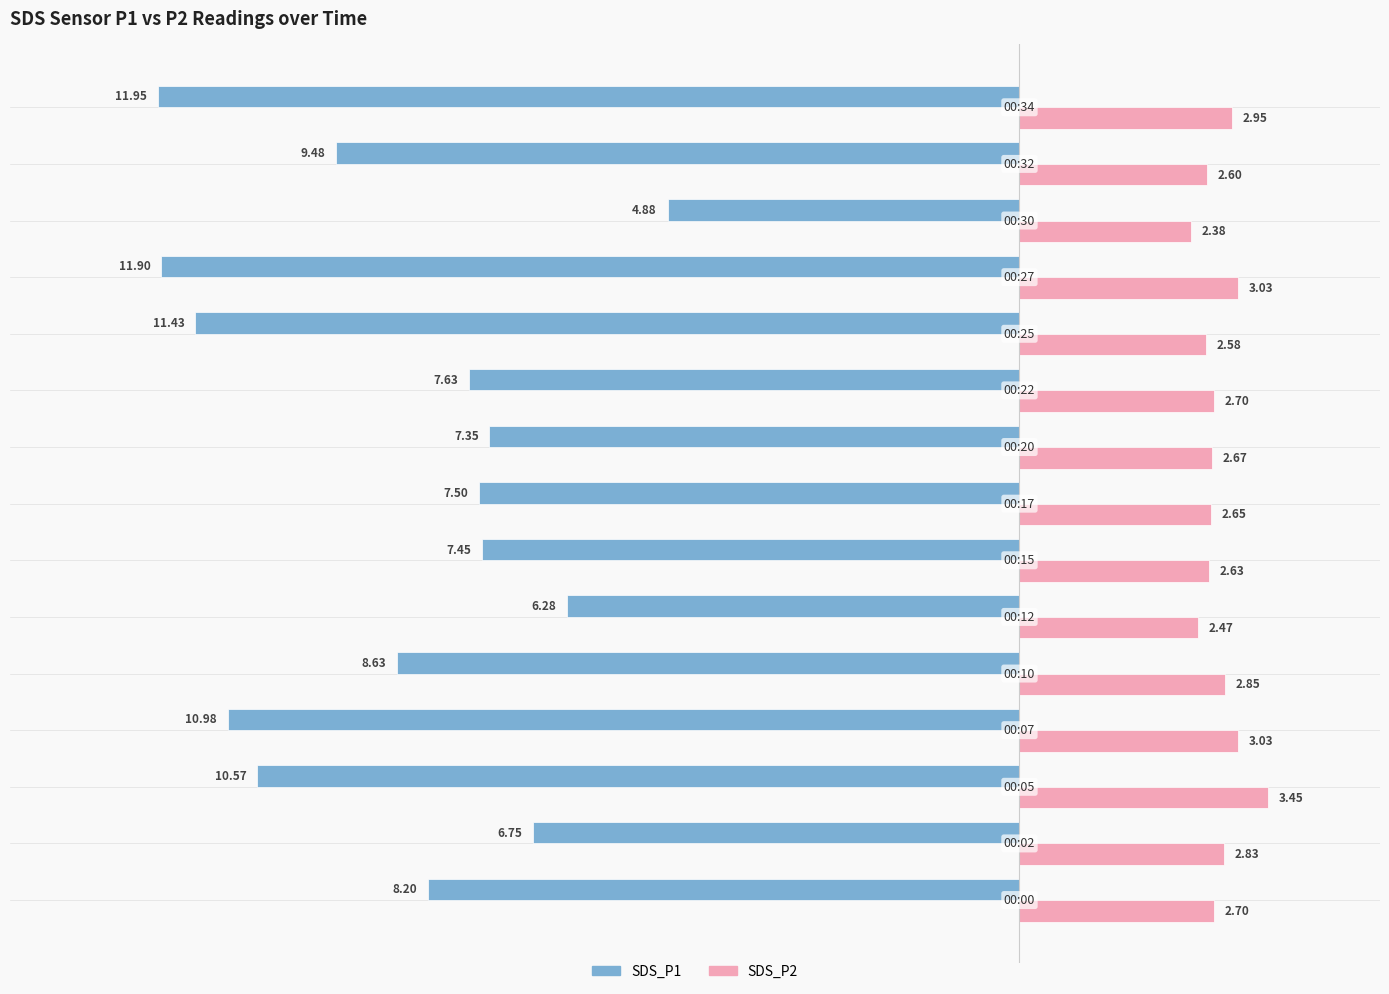

Rank the series by their maximum value, from highest to lowest.

SDS_P2, SDS_P1